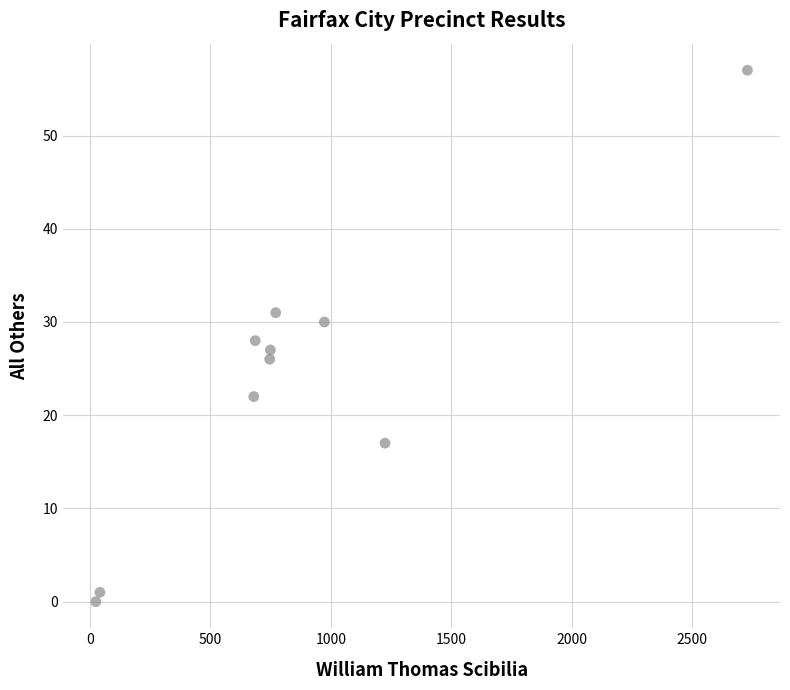

What is the range of X values (max minus min)?

2706